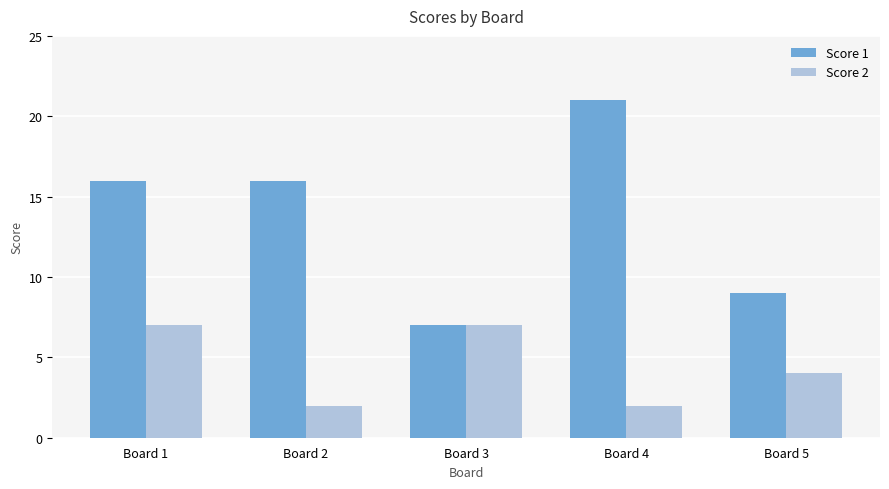

Is the value of Score 1 at Board 2 greater than the value of Score 2 at Board 4?

Yes